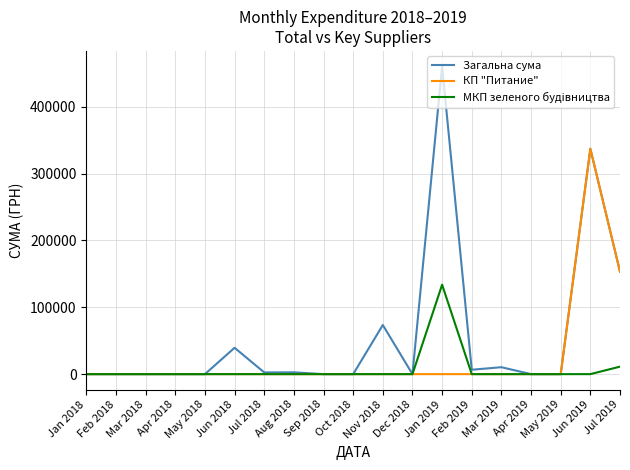

What is the sum of all МКП зеленого будiвництва values?

145072.8